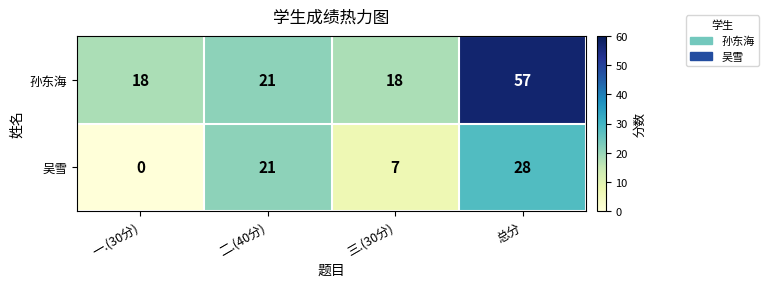

Rank the series by their average value, from lowest to highest.

吴雪, 孙东海